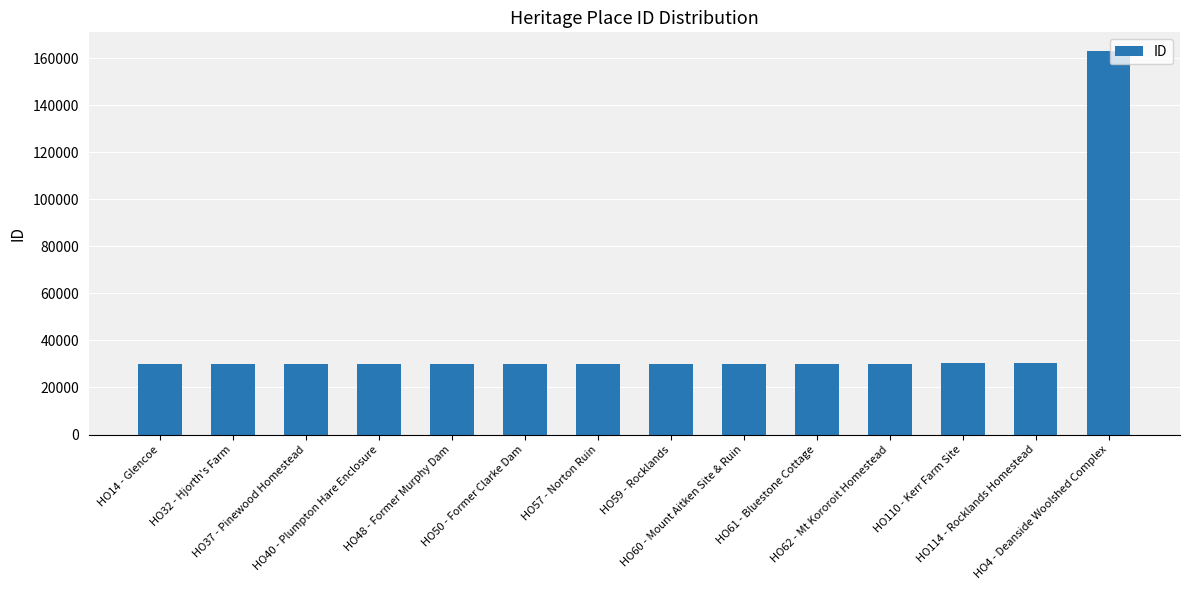

What is the average value?

39546